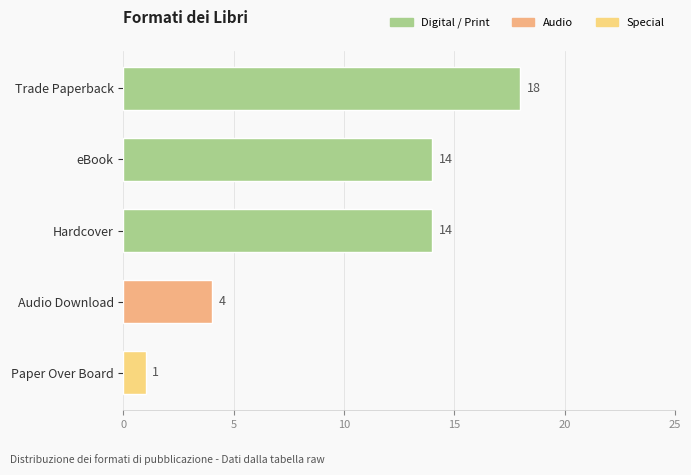

What is the ratio of the value at Audio Download to the value at Paper Over Board?

4.0